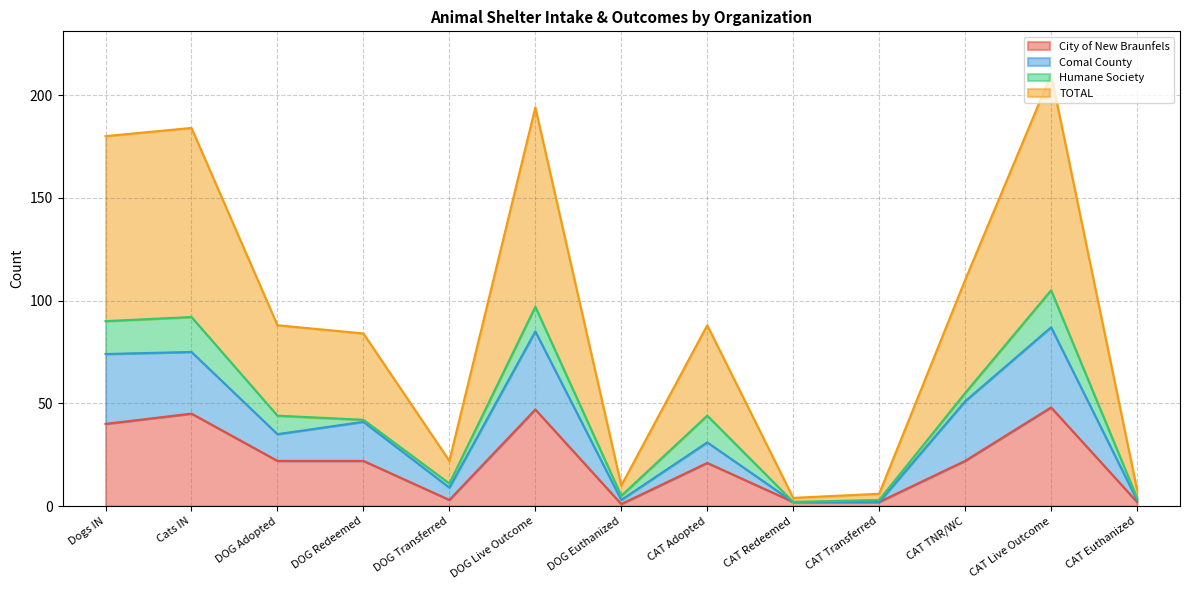

How many data points in Comal County are above 35?

6